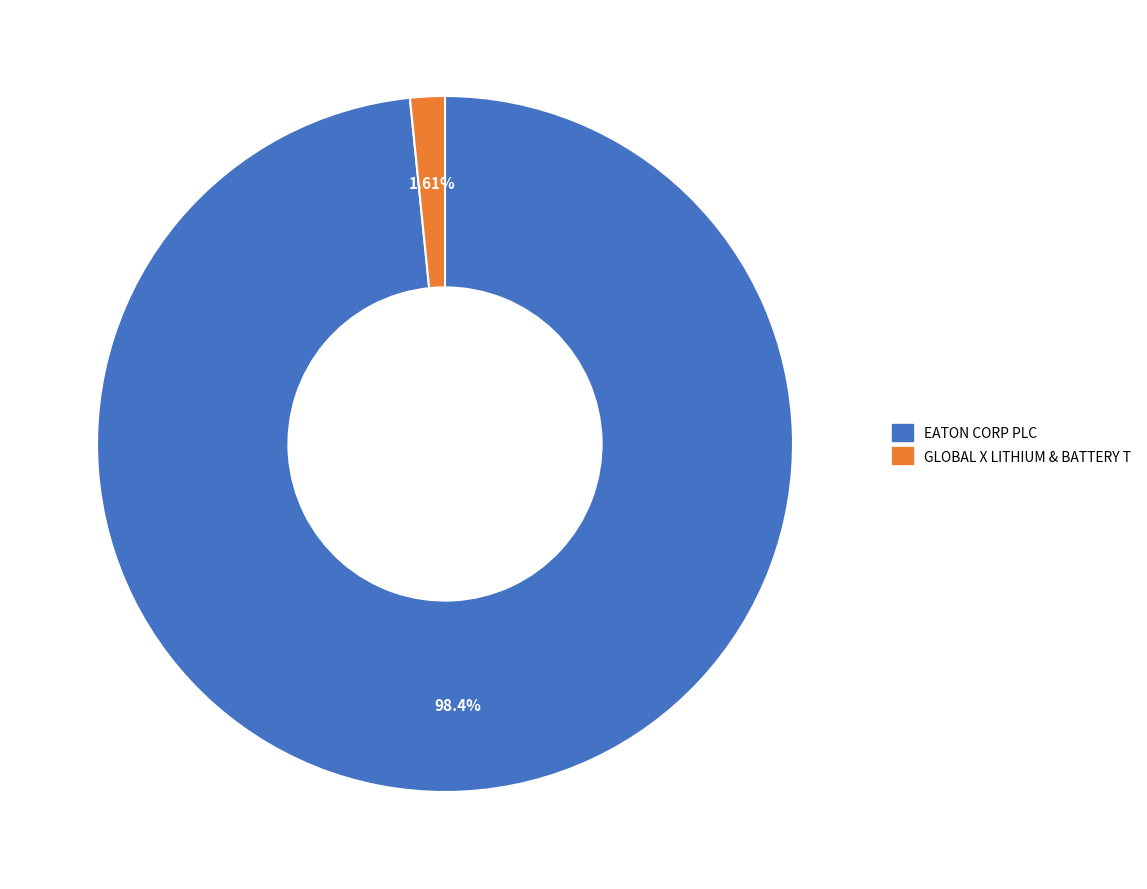

Which category has the smallest portion of the pie?

GLOBAL X LITHIUM & BATTERY T